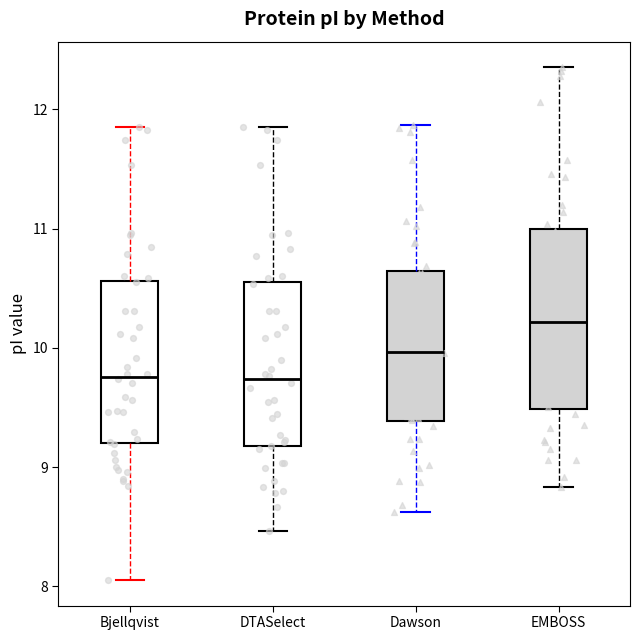

Reading left to right, transcribe this box plot: for each box, give where its median line is, the range the box spans, and where its two whiskers end, as read against the y-axis. The values are not printed on the chart, so give them approximately, as read against the axis.

Bjellqvist: median 9.8, box 9.2 to 10.6, whiskers 8.1 to 11.9
DTASelect: median 9.7, box 9.2 to 10.6, whiskers 8.5 to 11.9
Dawson: median 10.0, box 9.4 to 10.6, whiskers 8.6 to 11.9
EMBOSS: median 10.2, box 9.5 to 11.0, whiskers 8.8 to 12.4